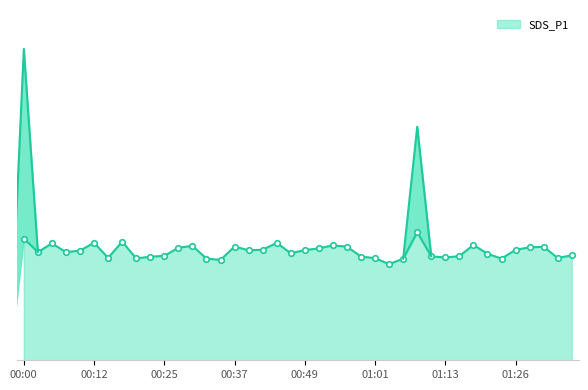

List the labels in order of value, largest first.

01:09, 00:00, 00:17, 00:12, 00:44, 00:05, 01:18, 00:54, 00:30, 00:37, 00:56, 01:30, 01:28, 00:27, 00:51, 00:42, 01:26, 00:49, 00:39, 00:10, 00:03, 00:08, 00:47, 01:21, 01:35, 00:25, 01:16, 01:11, 00:59, 00:22, 01:13, 00:15, 01:33, 01:01, 00:20, 00:32, 01:23, 01:06, 00:34, 01:04